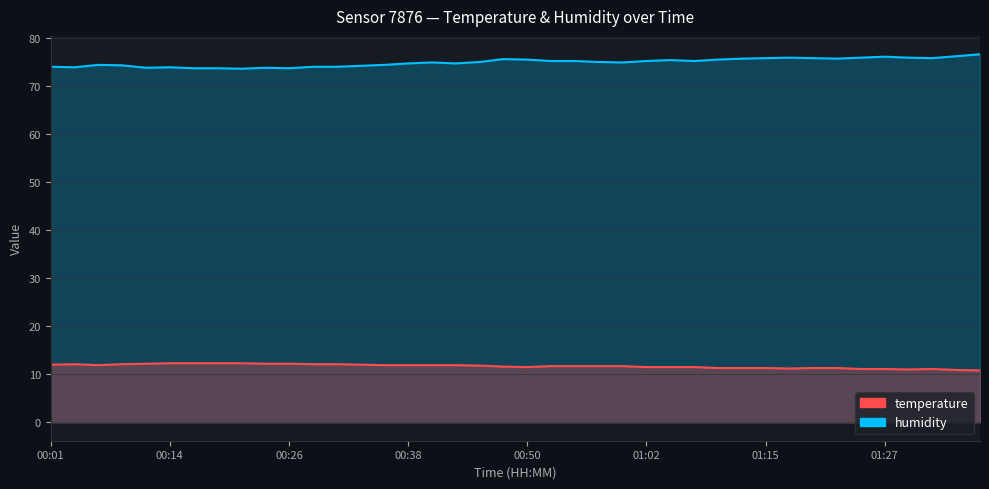

What is the difference between the humidity values at 01:19 and 00:48?

0.2